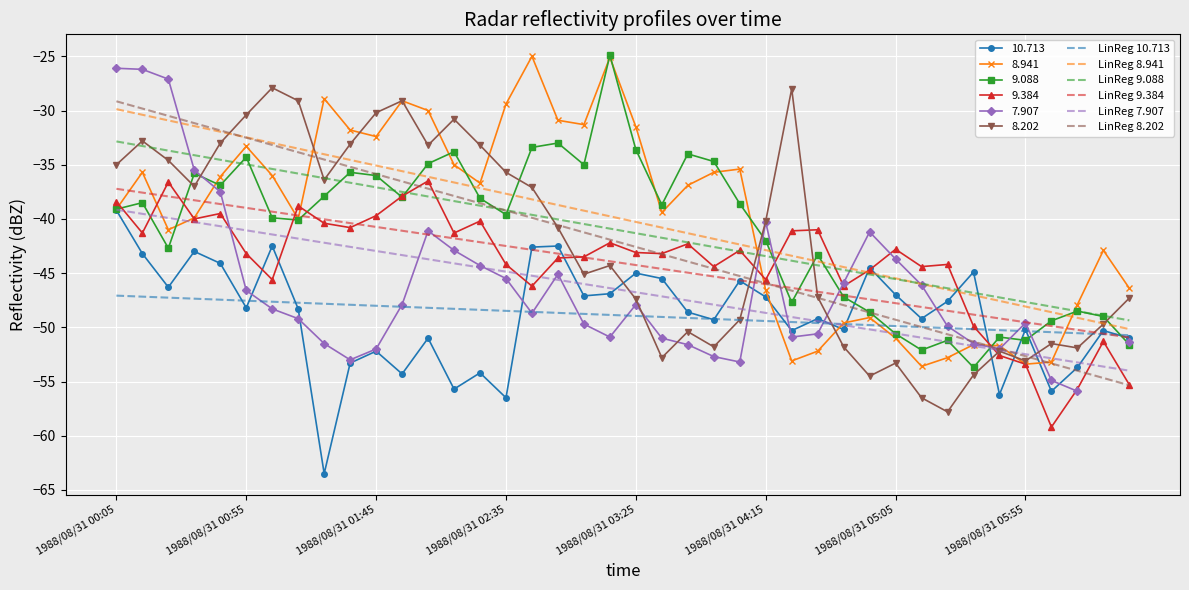

What is the difference between the maximum and minimum values in the LinReg 7.907 series?

14.9